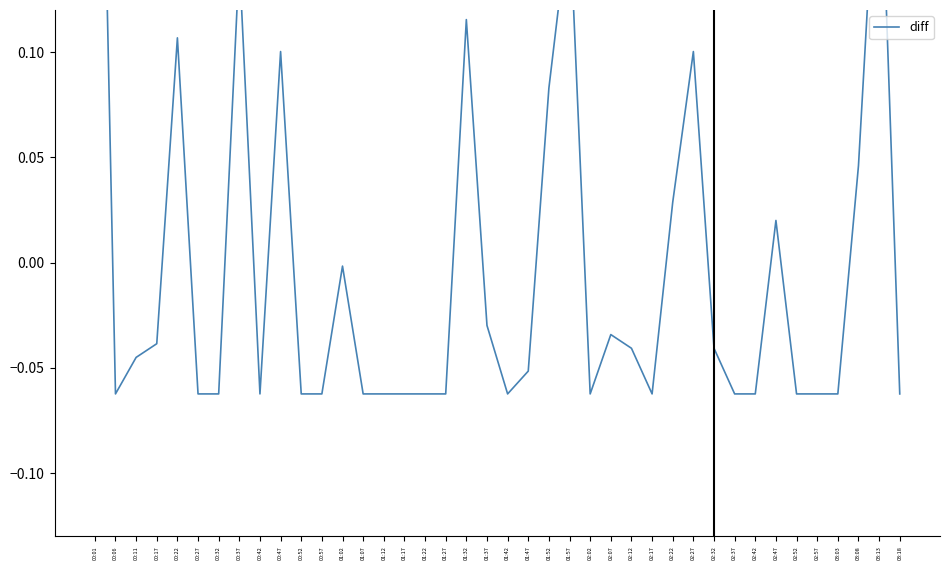

What is the greatest value displayed?

0.4